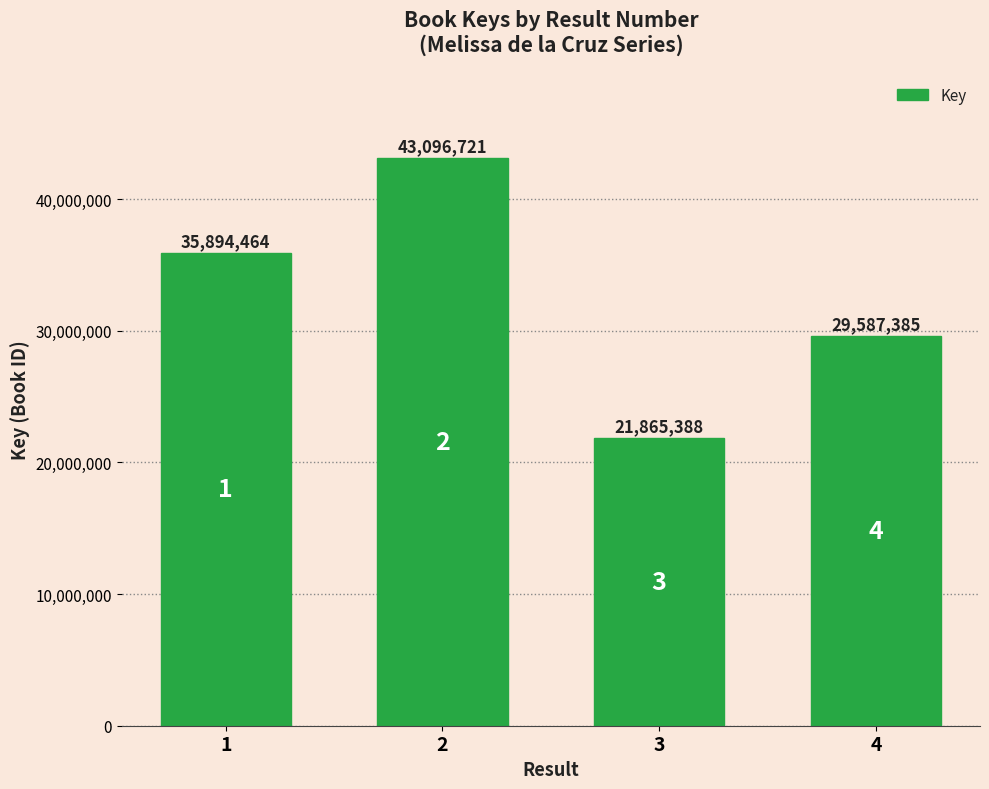

Between 2 and 4, which is larger?

2